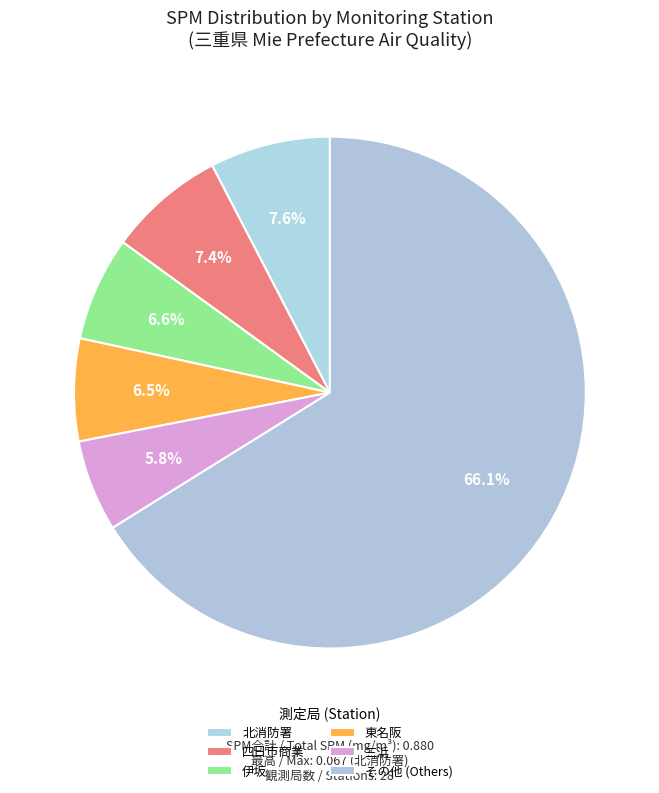

Count the number of slices in the pie.

6